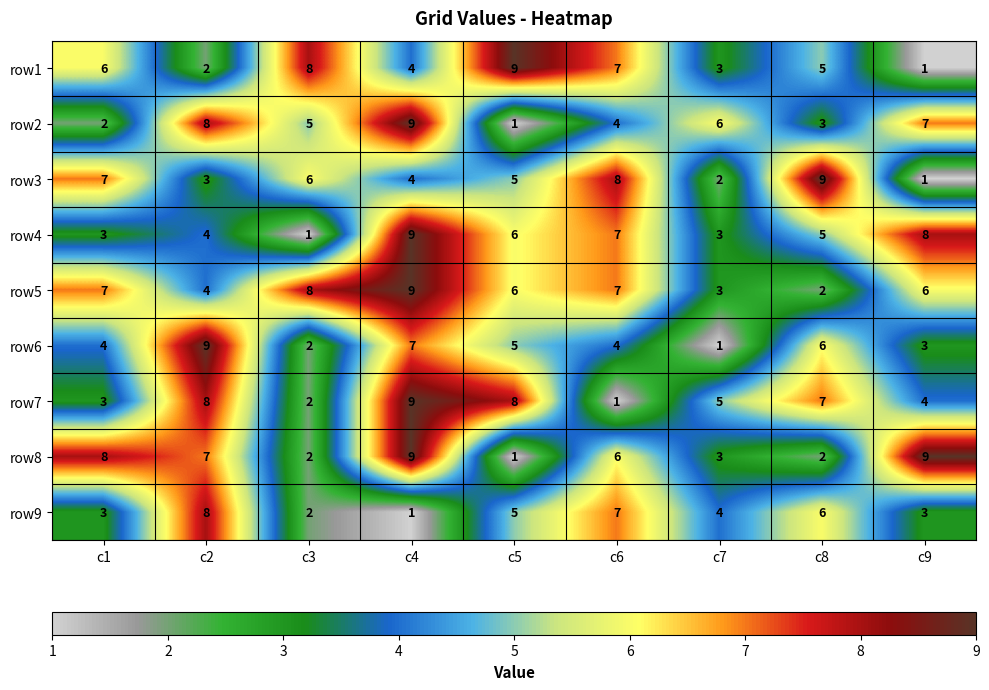

True or false: row8 has a value of 9 at c6.

False